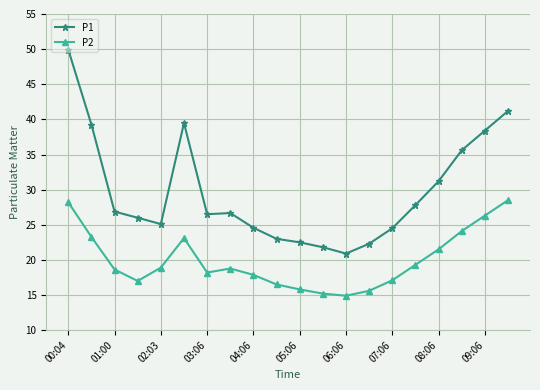

What is the difference between the maximum and minimum values in the P1 series?

29.0